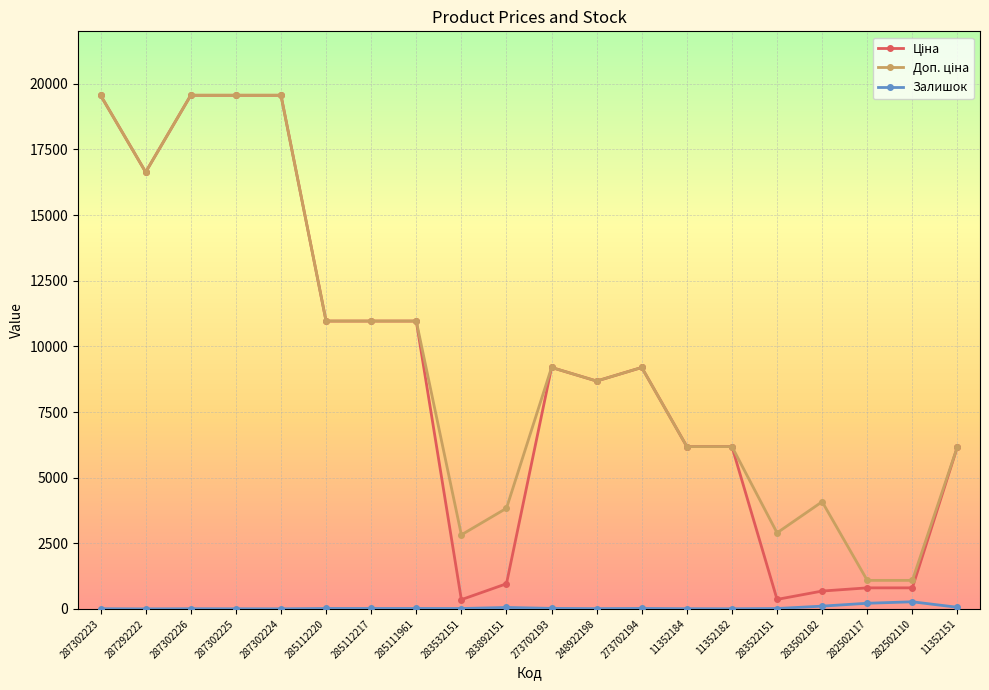

Count the number of categories in the chart.

20